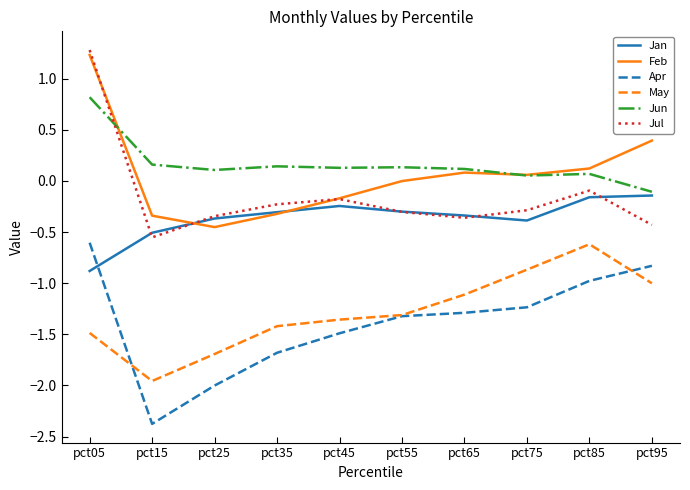

What is the spread (max minus min) of values at pct15?

2.5